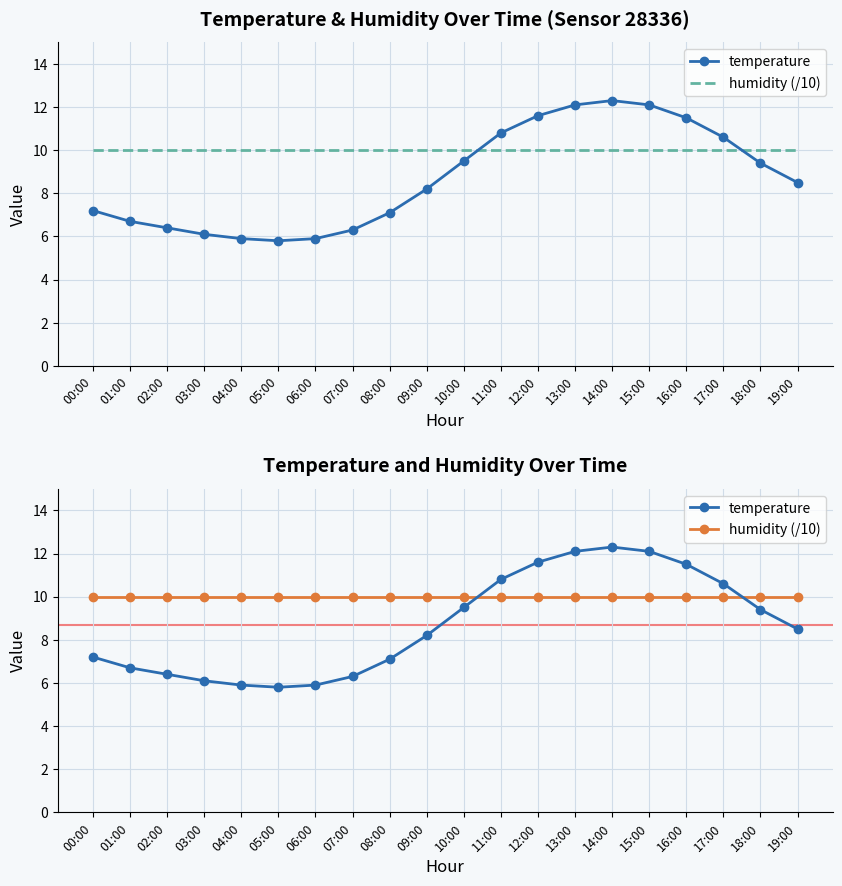

What value does the temperature series have at 09:00?

8.2